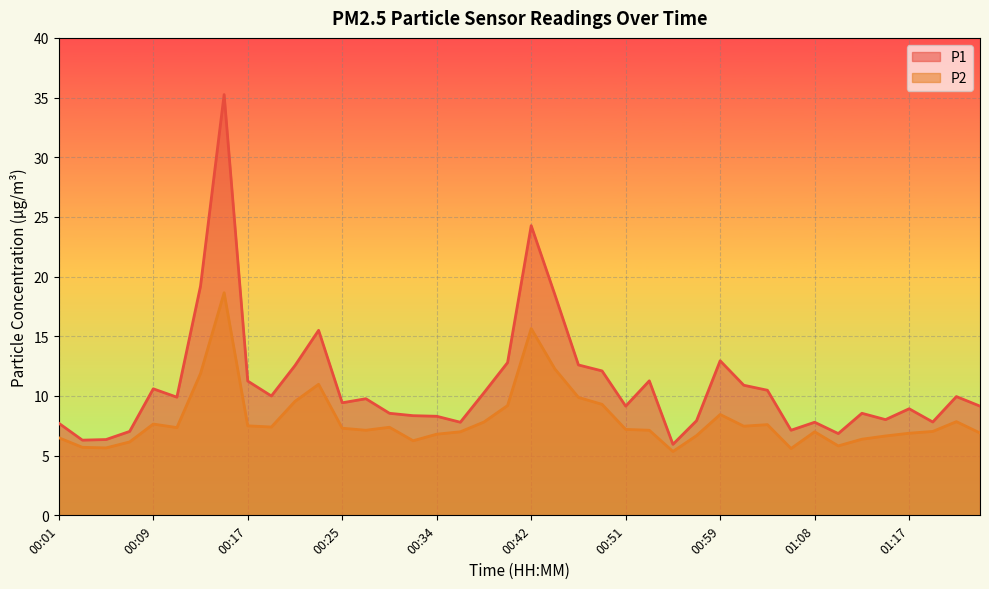

Which series has the largest total across all categories?

P1